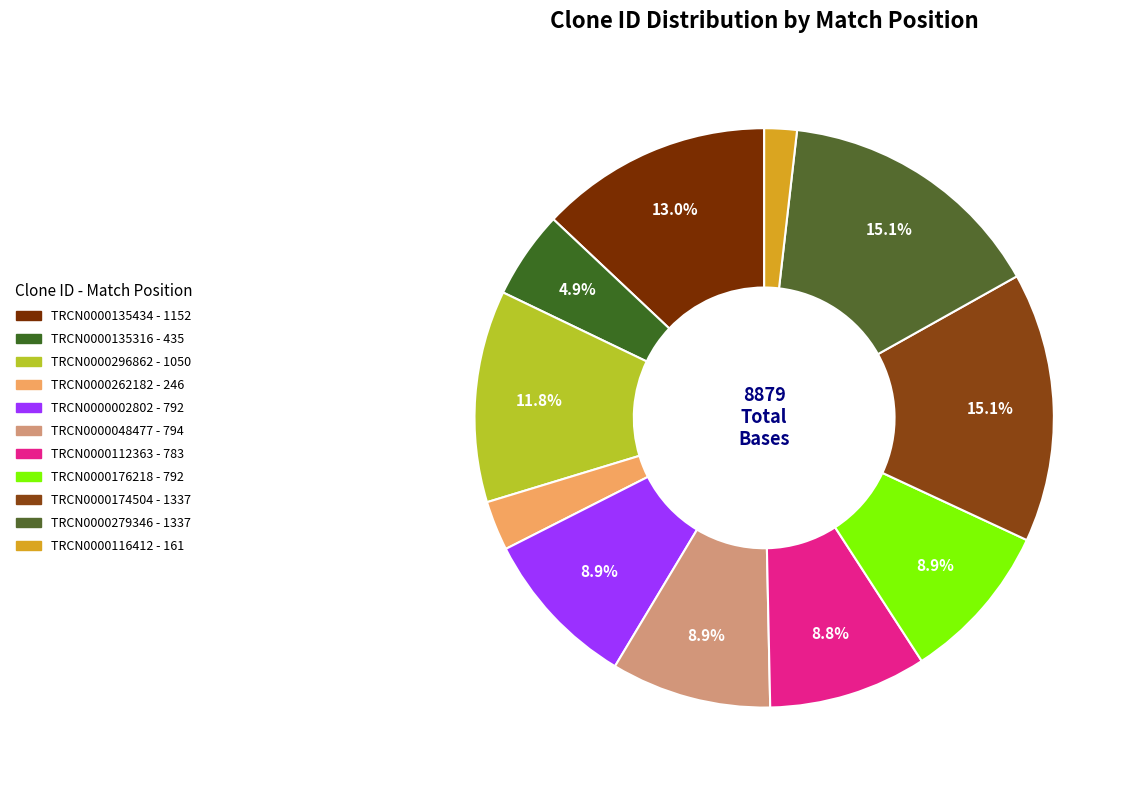

The TRCN0000135316 slice represents 5% of the pie. True or false?

True